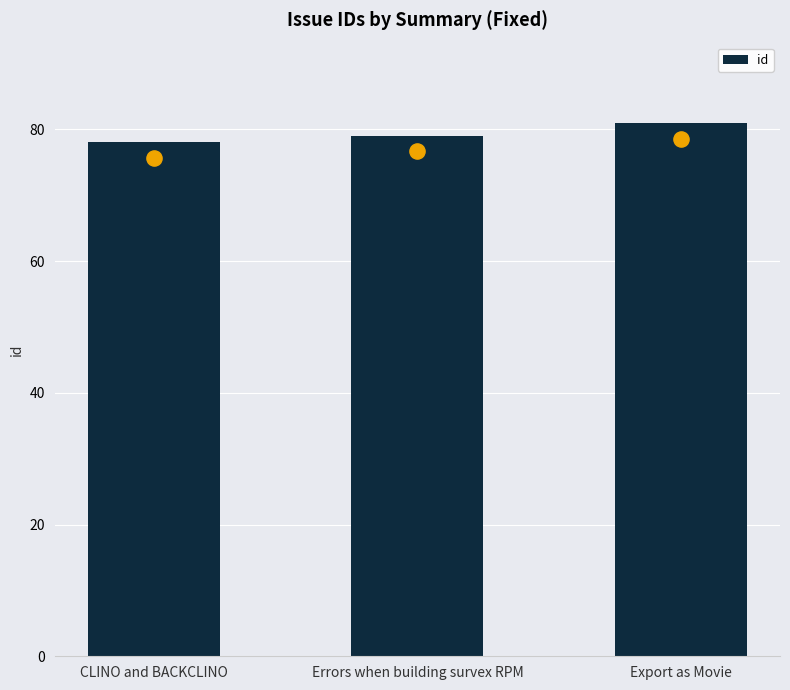

Which has a higher value, CLINO and BACKCLINO or Errors when building survex RPM?

Errors when building survex RPM